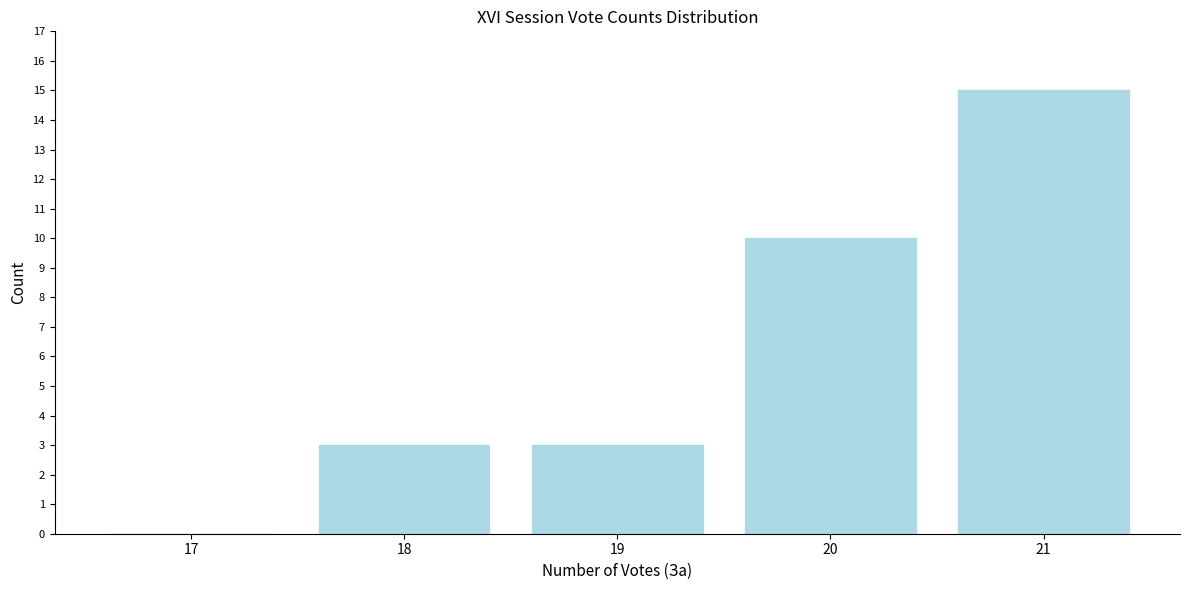

Reading left to right, list all the values displayed in this chart.

17=0	18=3	19=3	20=10	21=15